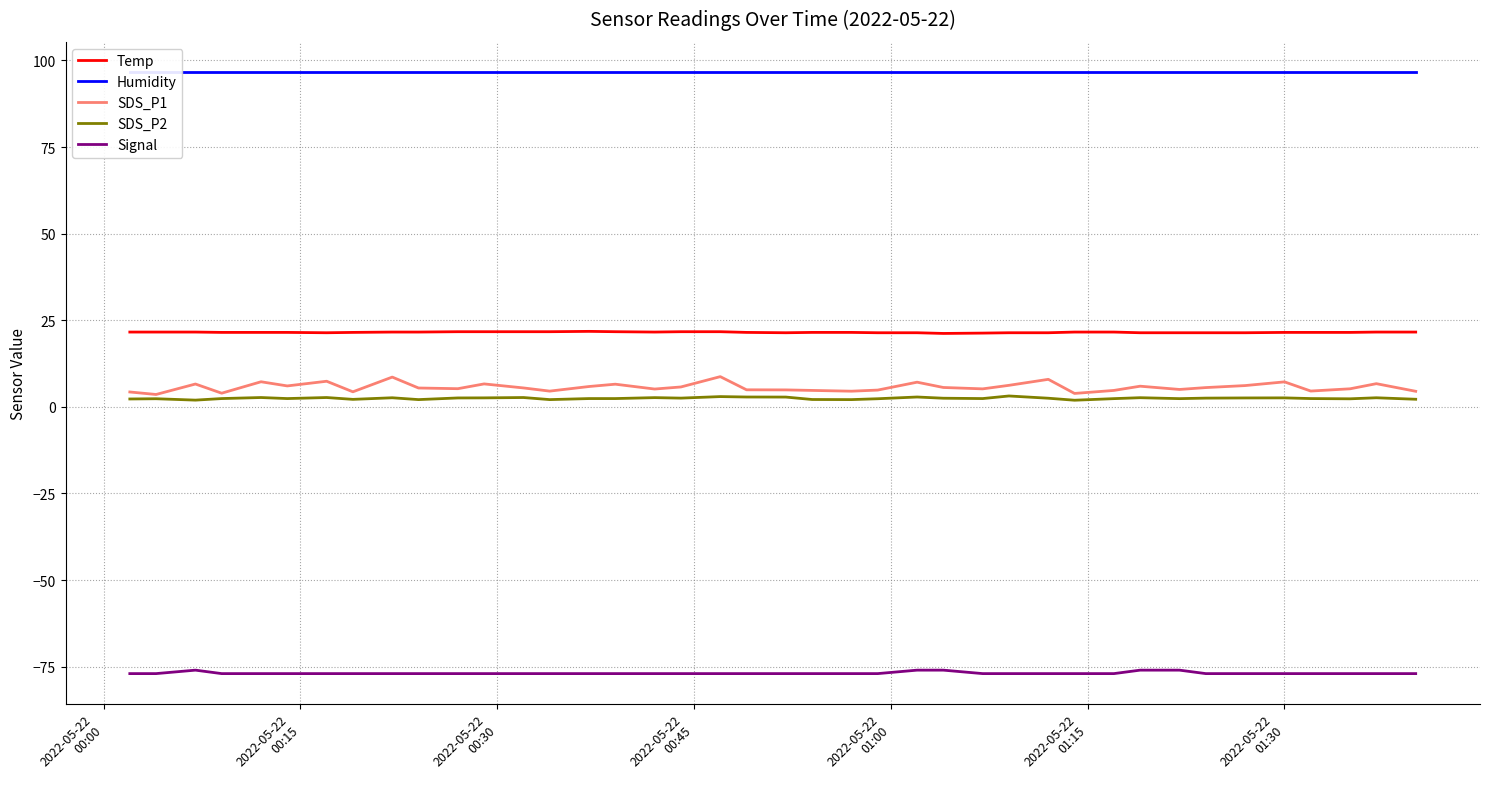

What are all the series names shown in the legend?

Temp, Humidity, SDS_P1, SDS_P2, Signal